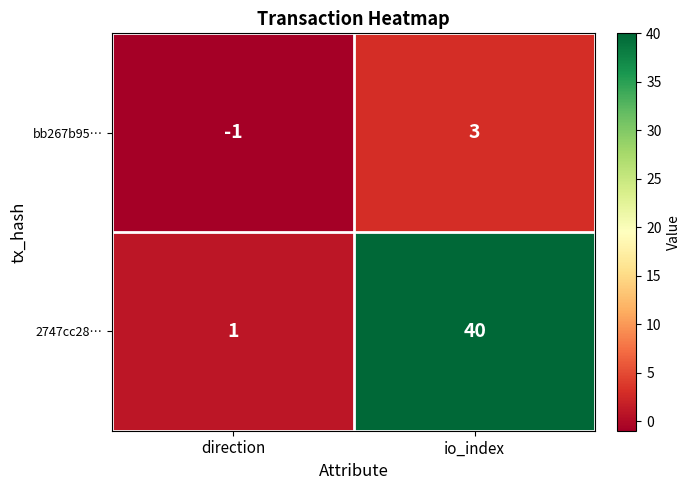

At which category does the chart reach its minimum across all series?

direction